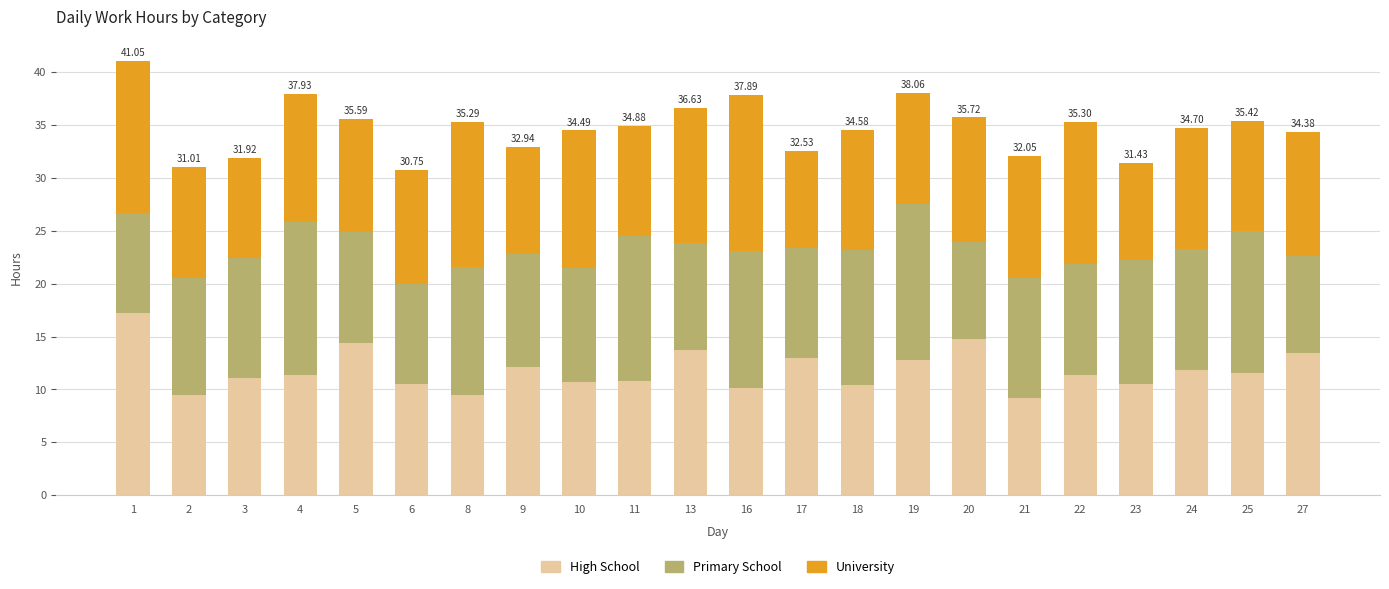

What is the sum of all High School values?

259.6